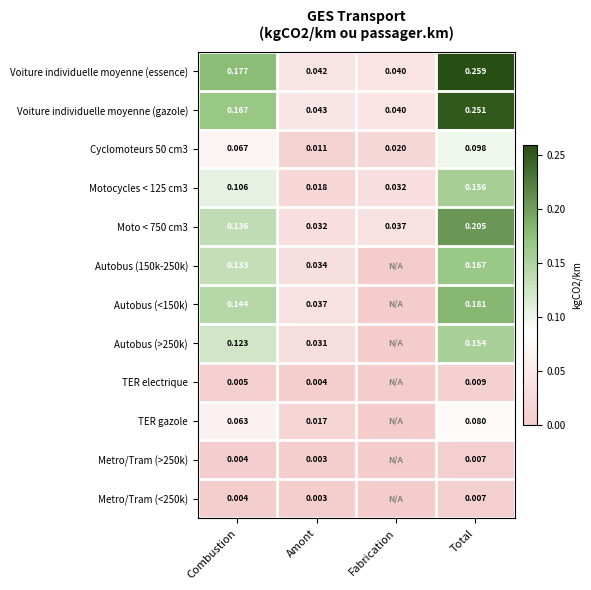

Is the value of Voiture individuelle moyenne (gazole) at Combustion greater than the value of Autobus (<150k) at Amont?

Yes